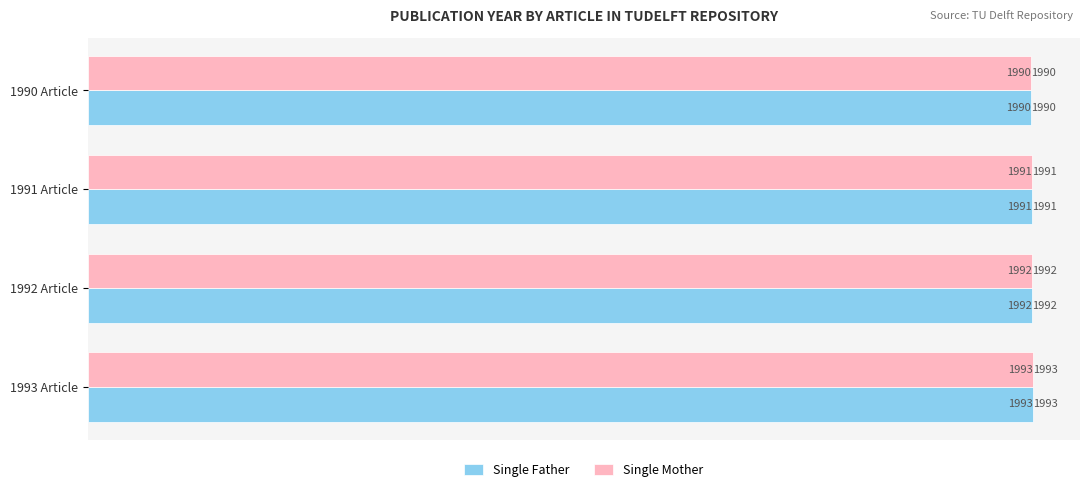

What is the minimum value shown in the chart?

1990